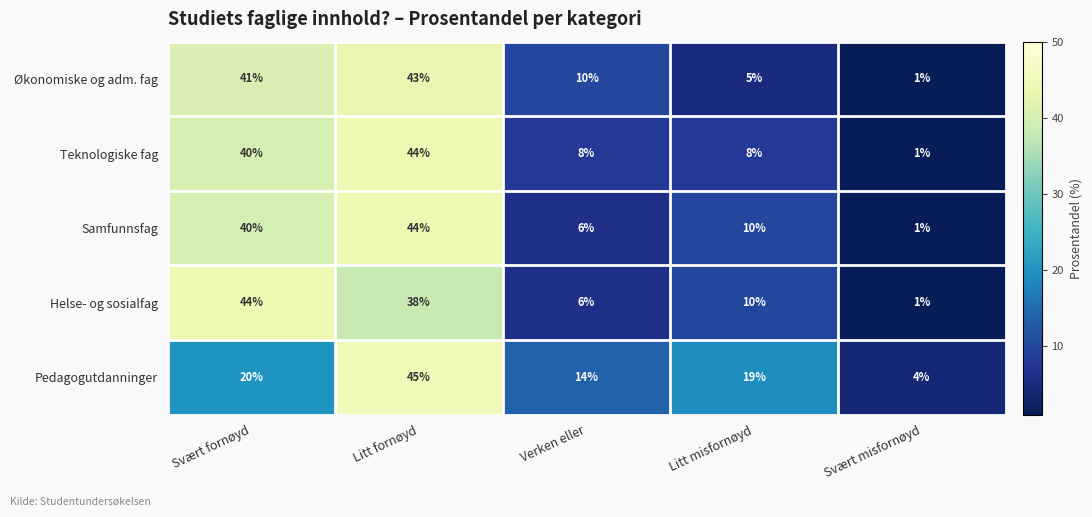

What is the average value of the Pedagogutdanninger series?

20